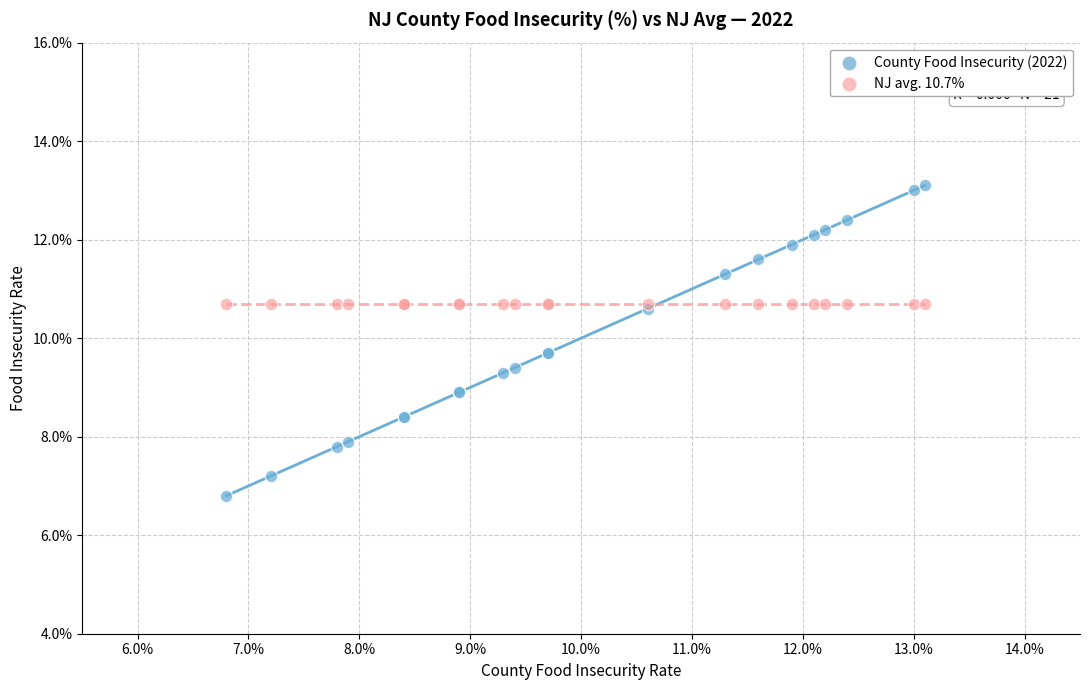

Which series contains the lowest Y value?

County Food Insecurity (2022)